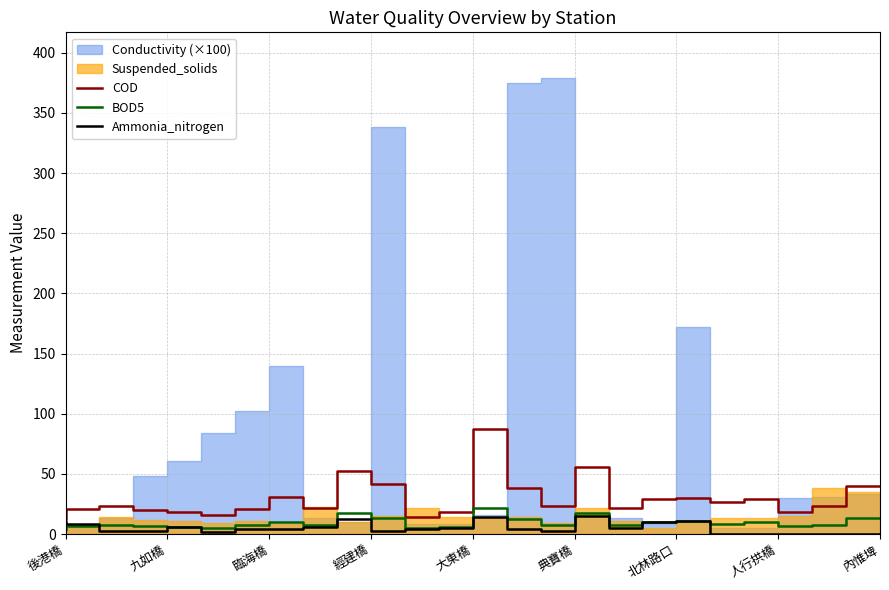

What position from the right is 14?

11